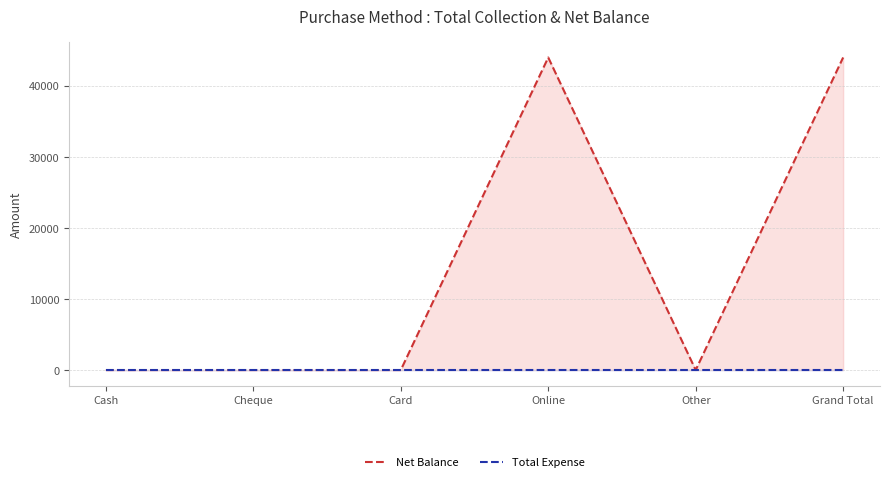

Rank the categories by value from lowest to highest.

Cash, Cheque, Card, Other, Online, Grand Total